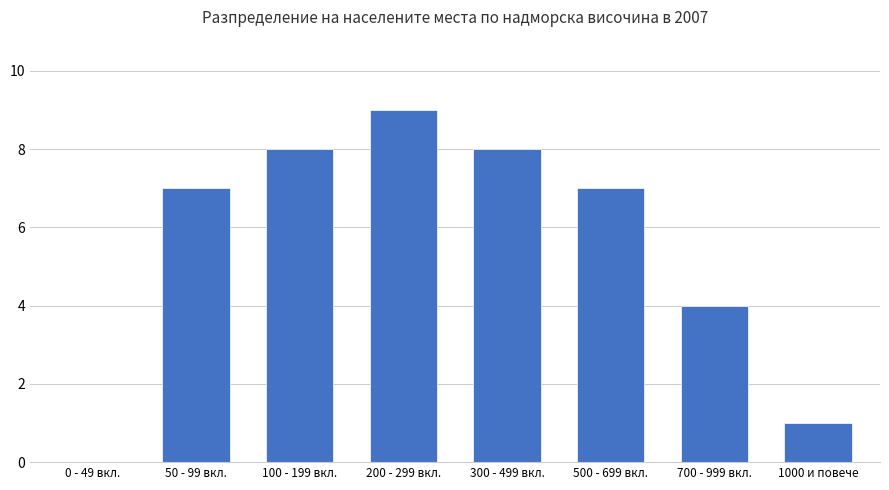

Does the chart contain stacked bars?

No